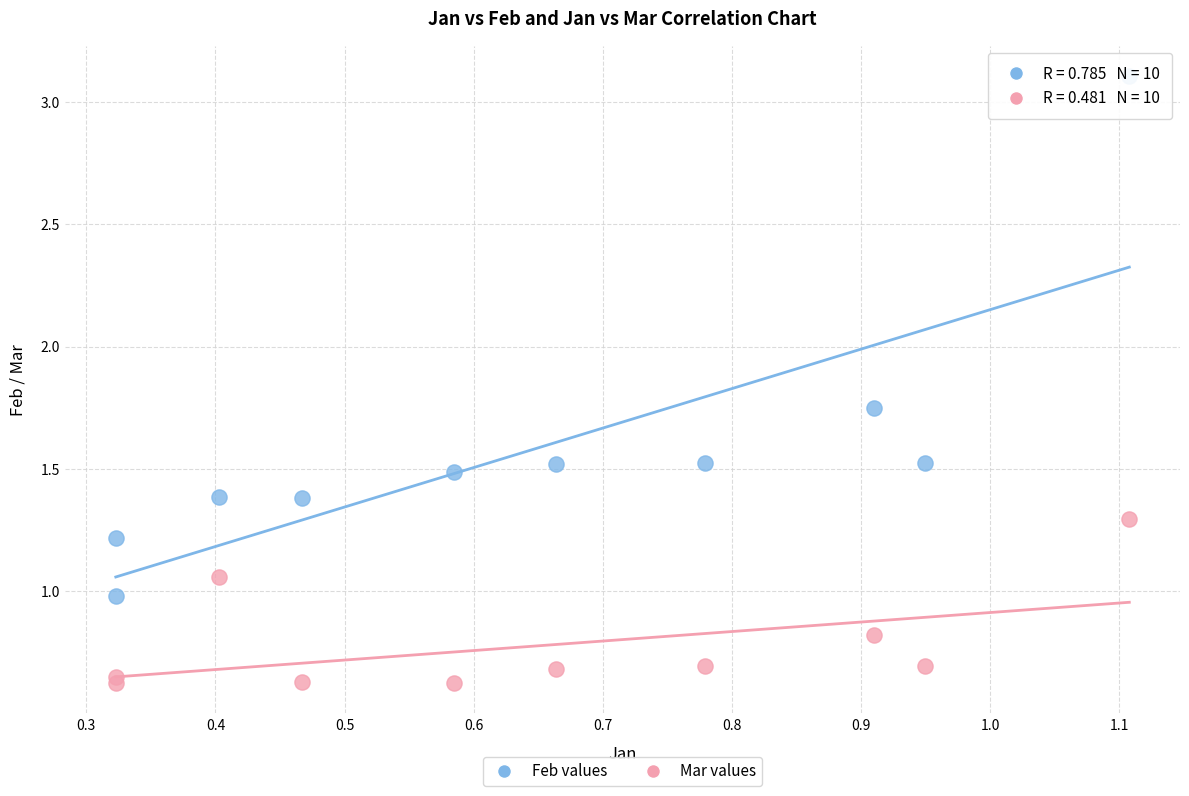

Which series reaches the maximum Y coordinate?

Feb values